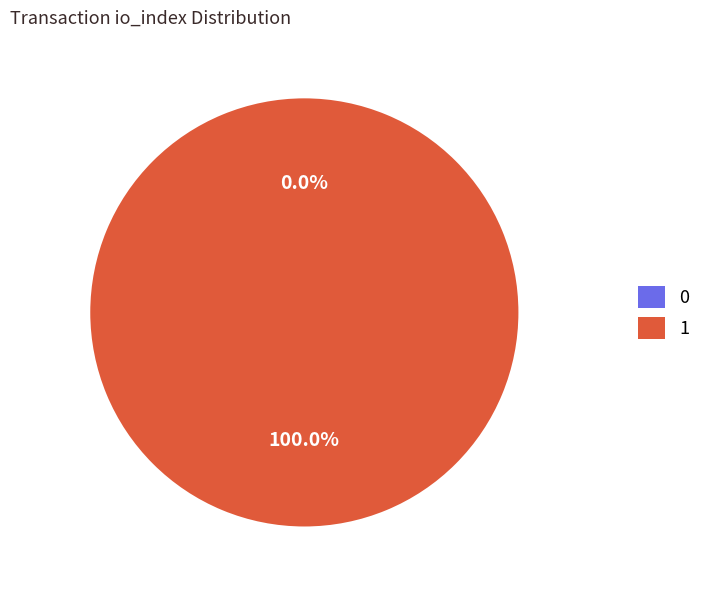

Rank the categories by value from highest to lowest.

1, 0